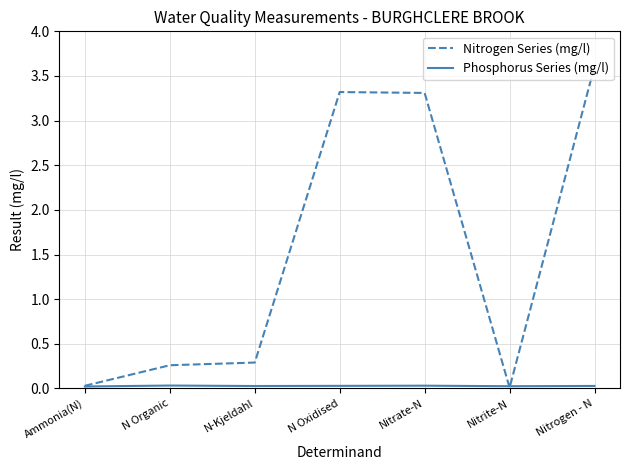

True or false: Nitrogen Series (mg/l) has a value of 0.3 at N-Kjeldahl.

True